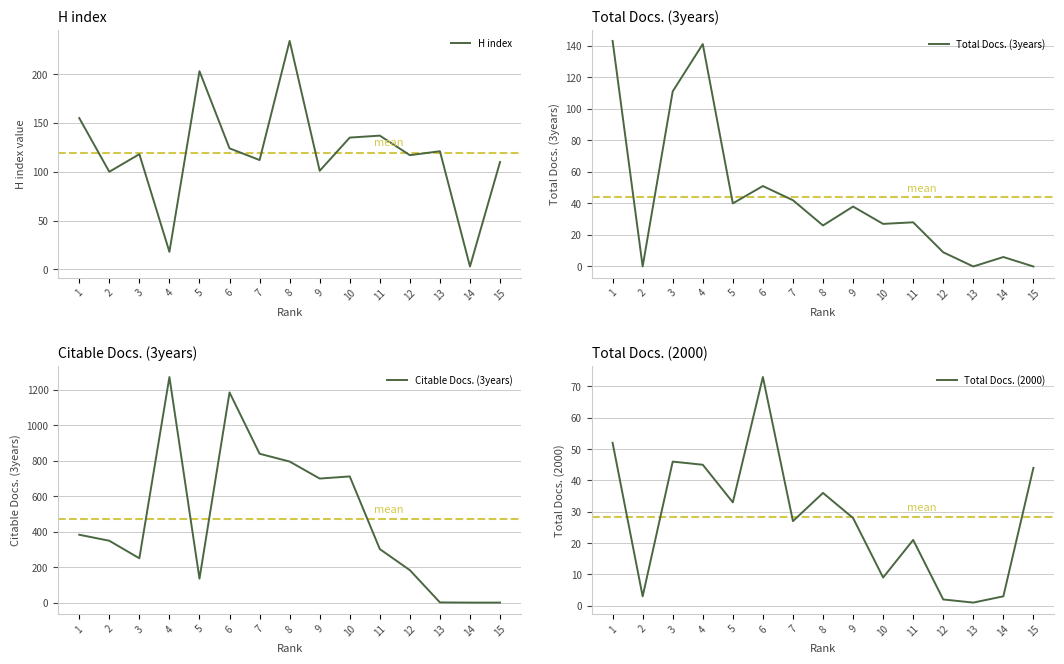

The value of Total Docs. (3years) at 6 is 76. True or false?

False